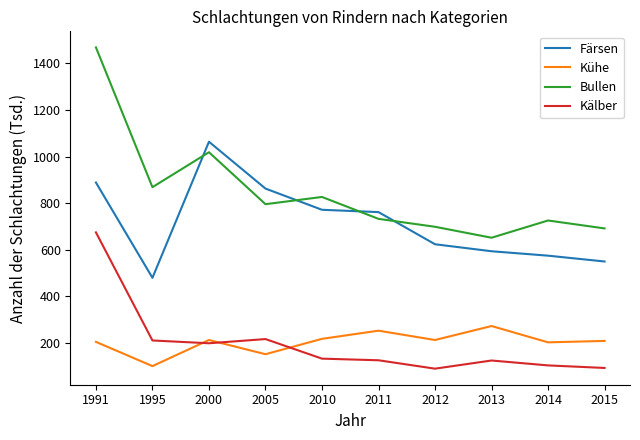

What is the sum of the Kühe values at 2014 and 2012?

416